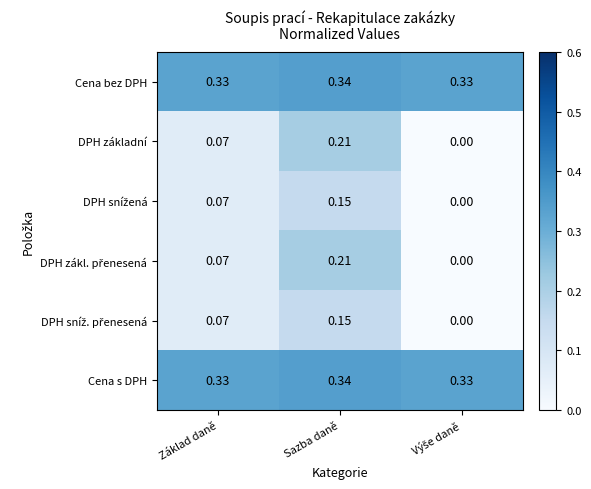

At which category is the sum across all series the highest?

Sazba daně